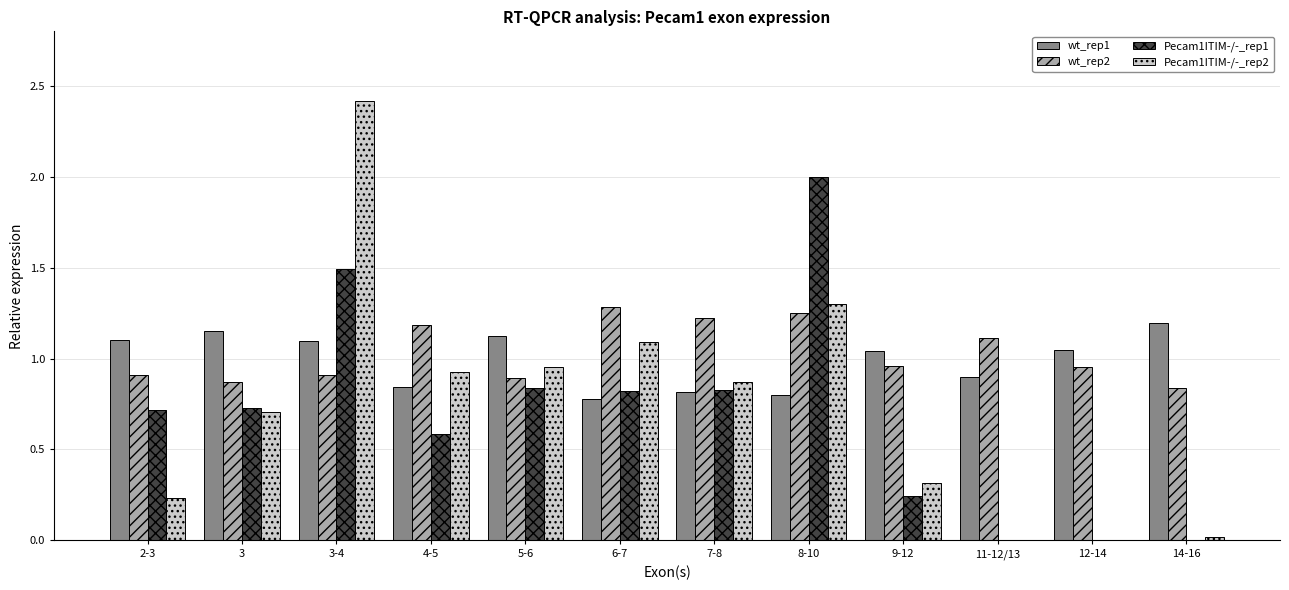

True or false: wt_rep2 has a value of 1.3 at 6-7.

True